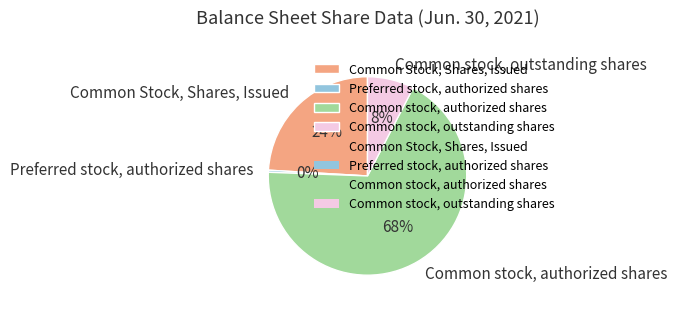

Rank the categories by value from highest to lowest.

Common stock, authorized shares, Common Stock, Shares, Issued, Common stock, outstanding shares, Preferred stock, authorized shares